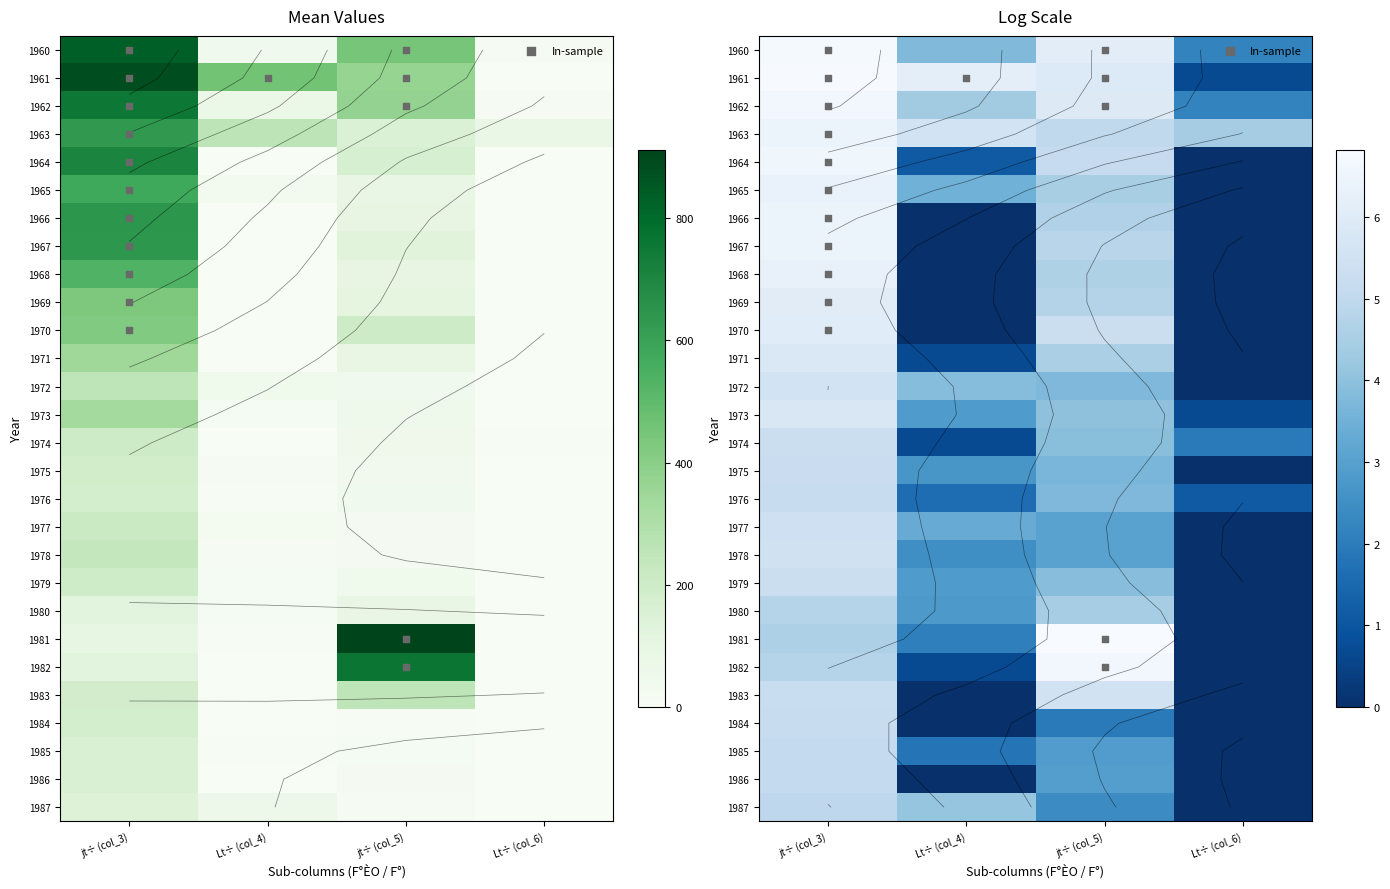

What is the spread (max minus min) of values at jt÷ (col_5)?

905